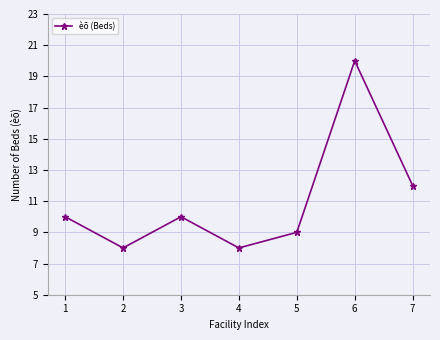

True or false: the data has more than 2 interior local peaks.

False